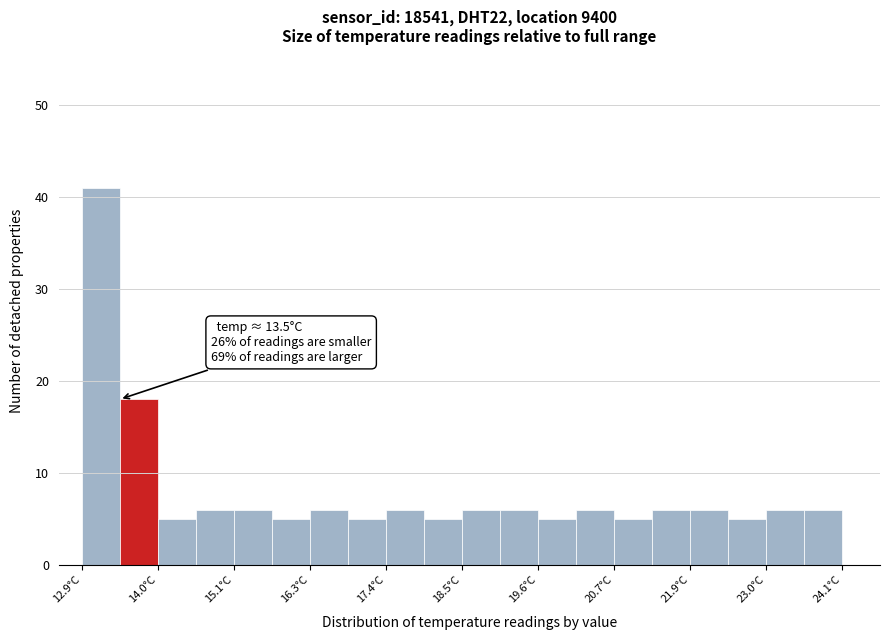

Around what value on the x-axis is the tallest bar? Give the approximate position of its centre, as read against the axis.

13.2